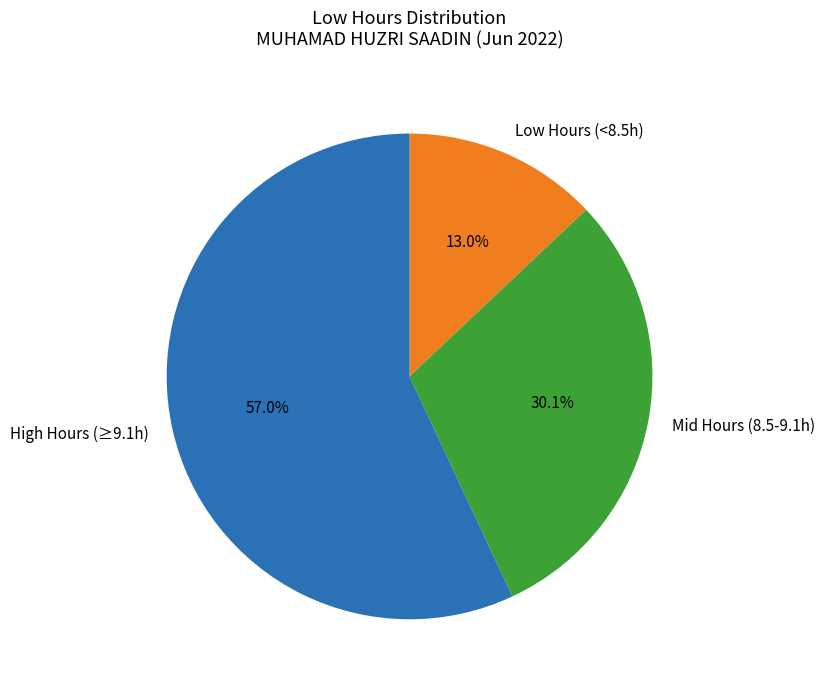

What percentage do Mid Hours (8.5-9.1h) and High Hours (≥9.1h) together represent?

87.0%